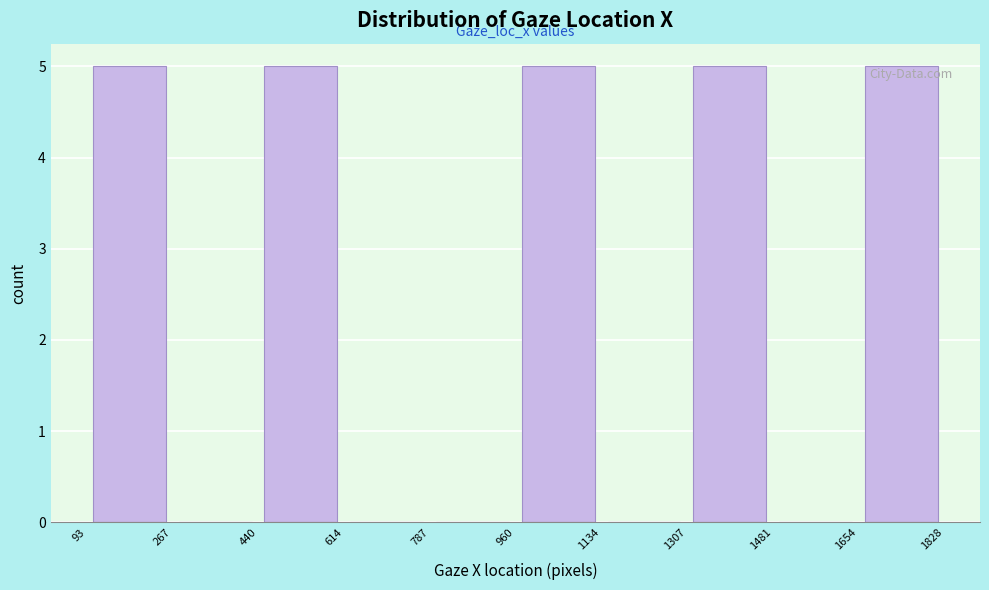

Reading left to right, list every bar in this chart as the range it spans on the x-axis followed by its height. The values are not printed on the chart, so give them approximately, as read against the axis.

93 to 267: 5
267 to 440: 0
440 to 614: 5
614 to 787: 0
787 to 960: 0
960 to 1134: 5
1134 to 1307: 0
1307 to 1481: 5
1481 to 1654: 0
1654 to 1828: 5